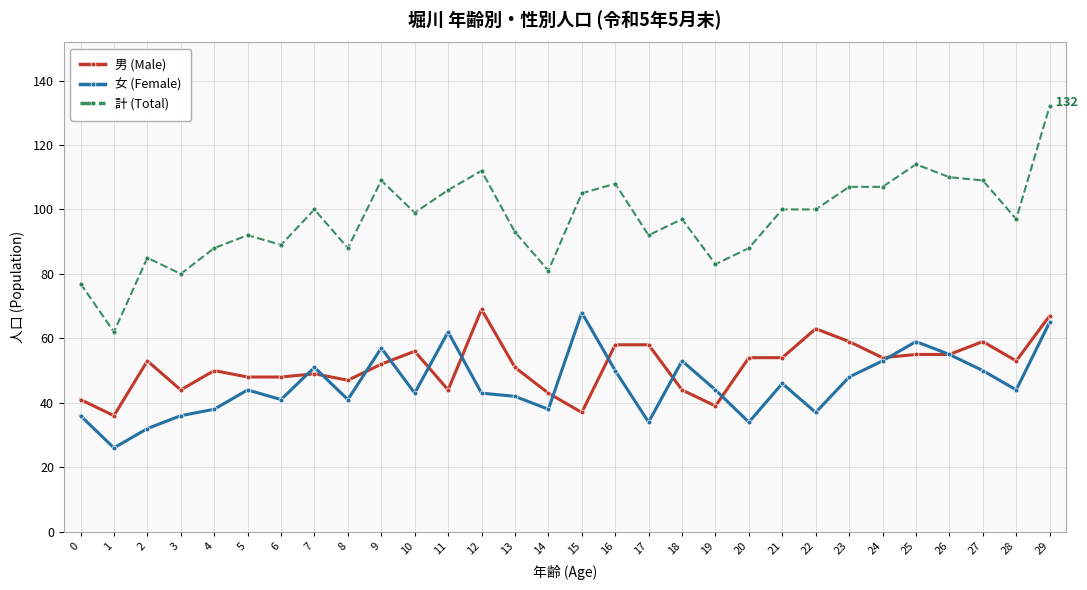

Which series changed the most between 9 and 17?

女 (Female)